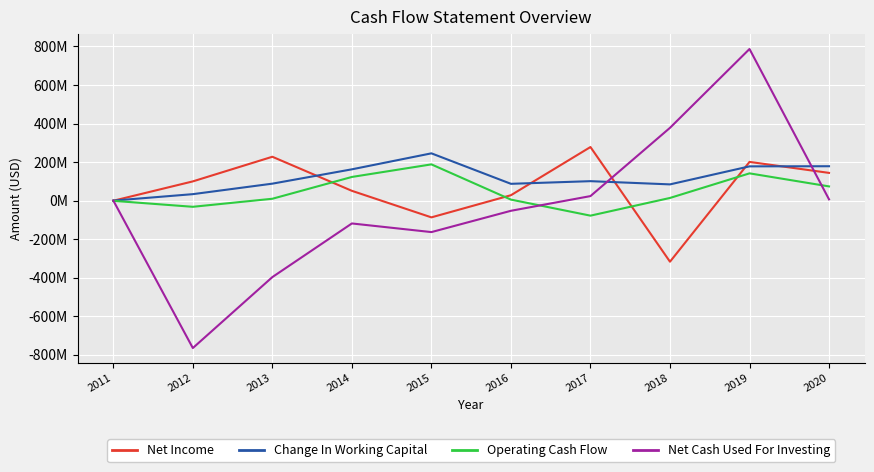

At 2013, list the series in order from largest to smallest.

Net Income, Change In Working Capital, Operating Cash Flow, Net Cash Used For Investing